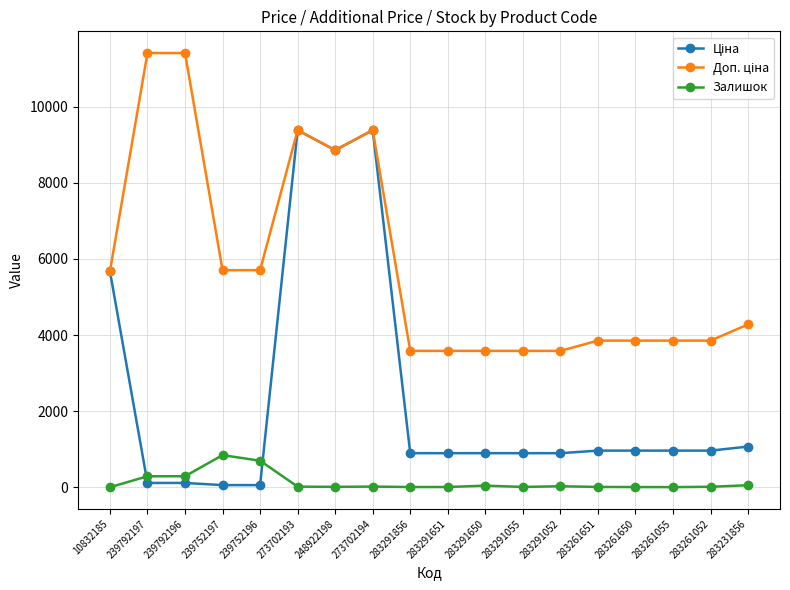

Is it true that Залишок equals 54.0 at 283231856?

True